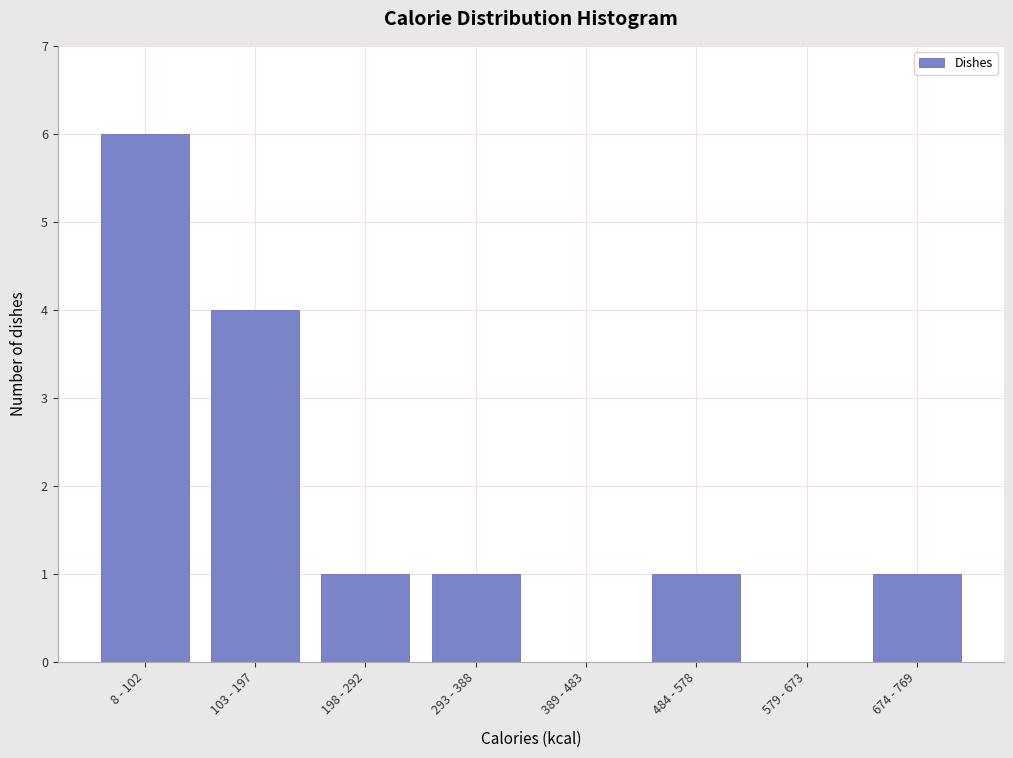

Reading left to right, extract all data points from this chart.

8 - 102=6	103 - 197=4	198 - 292=1	293 - 388=1	389 - 483=0	484 - 578=1	579 - 673=0	674 - 769=1